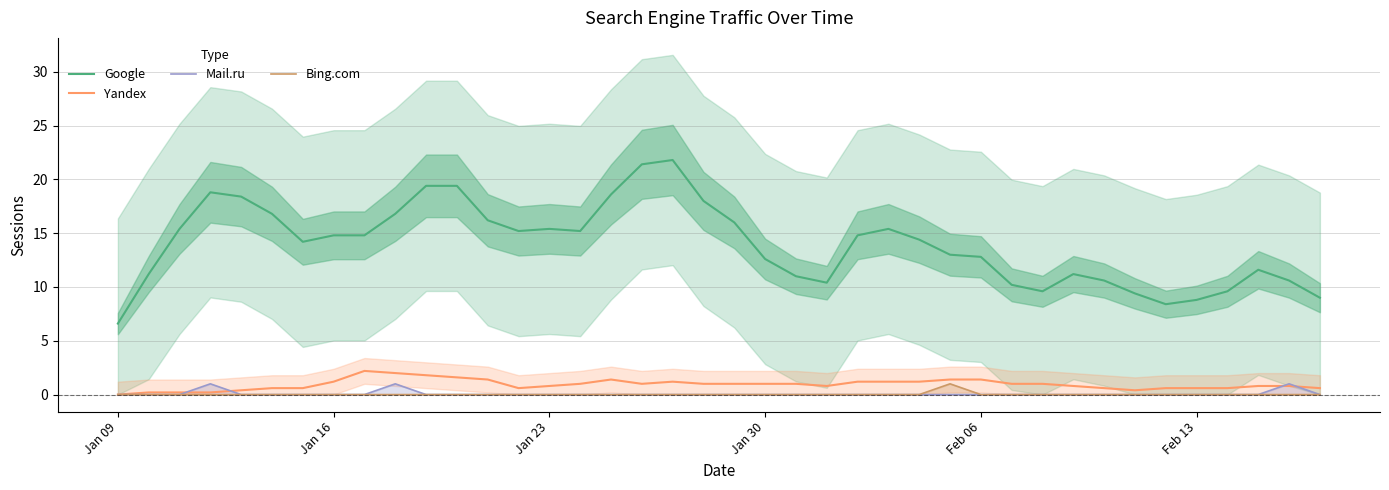

The value of Bing.com at Jan 16 is 0.0. True or false?

True